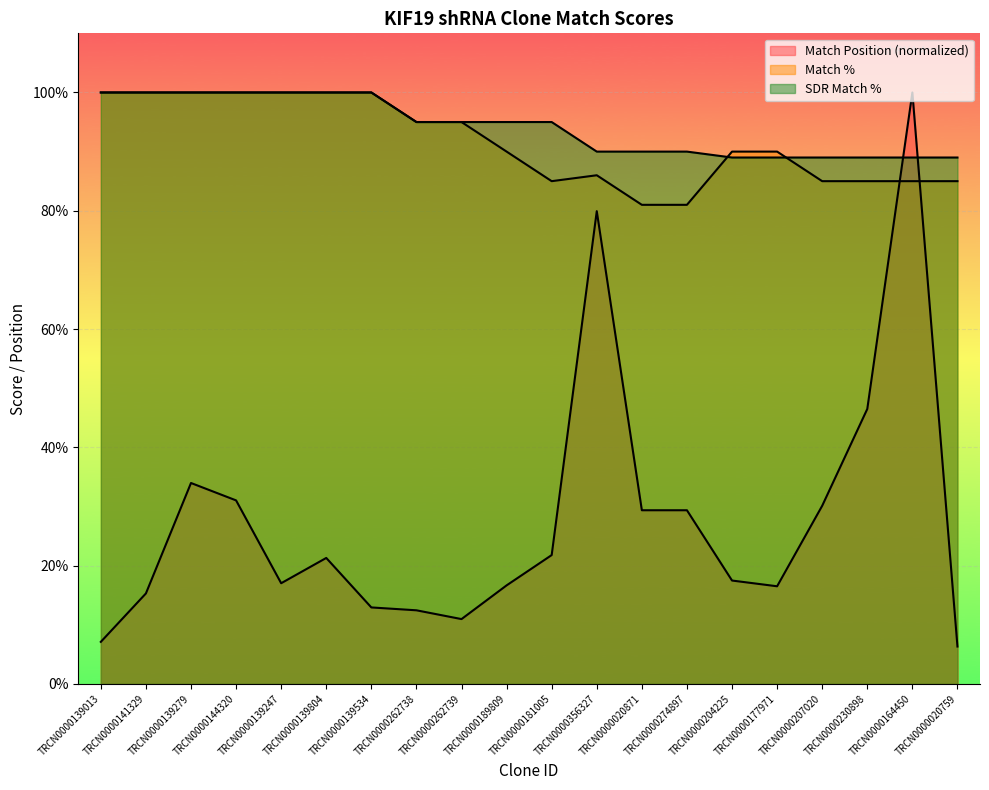

True or false: Match % has a value of 90.0 at TRCN0000177971.

True